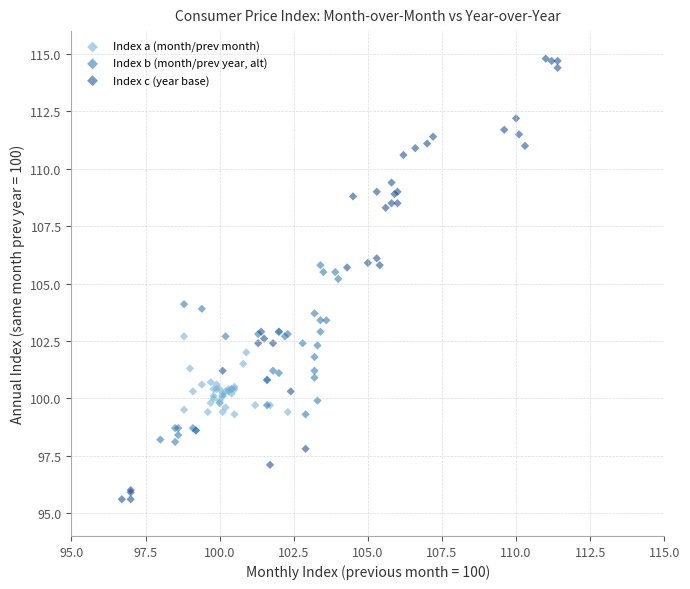

Which series has the widest spread of Y values?

Index c (year base)